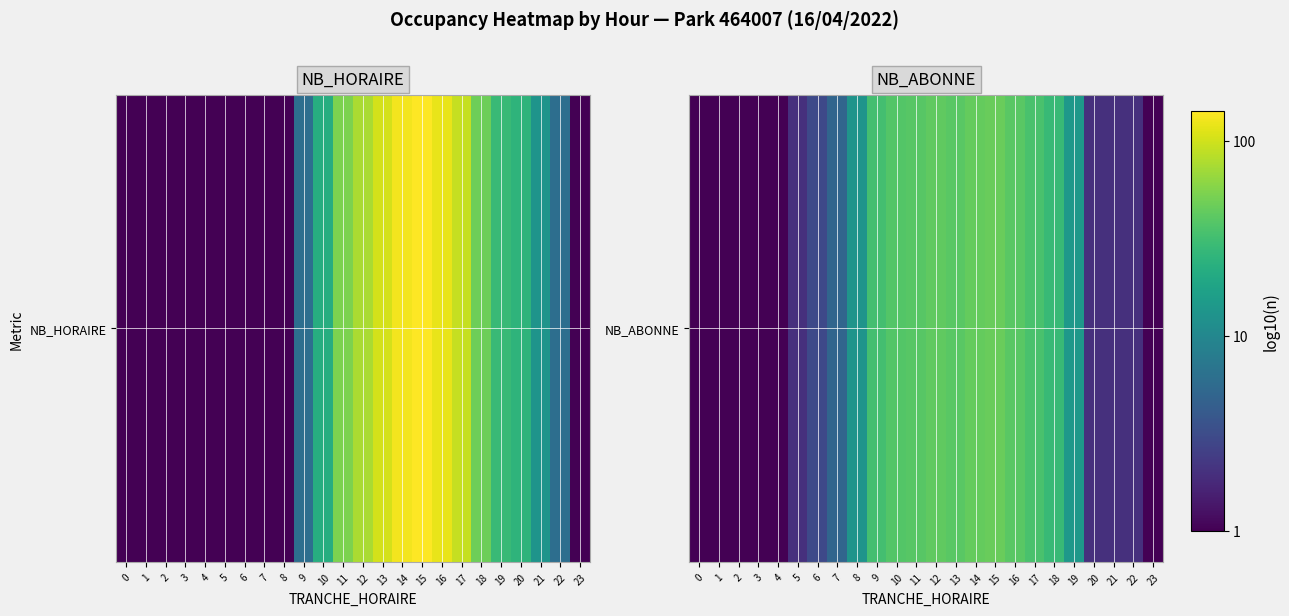

What is the difference between the second highest and second lowest values?

1.6